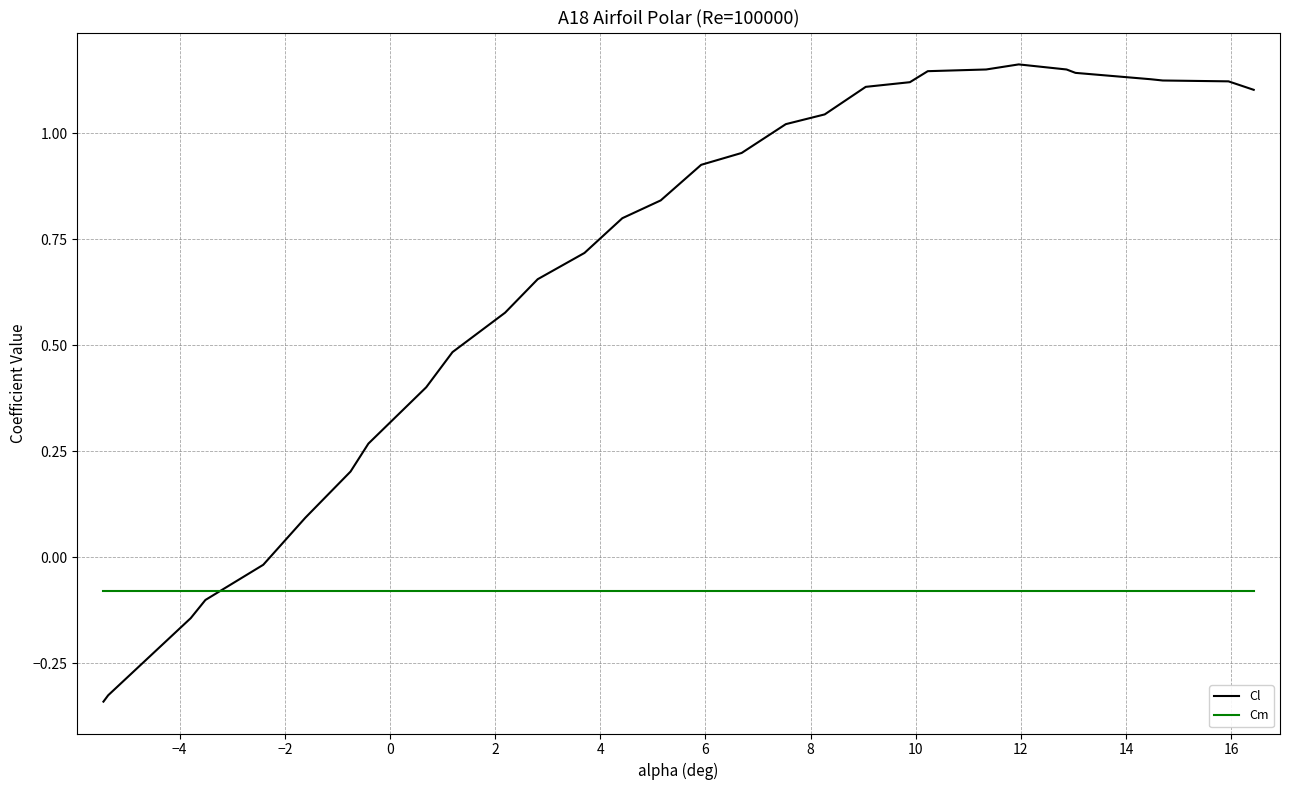

True or false: Cm and Cl cross at least once.

True